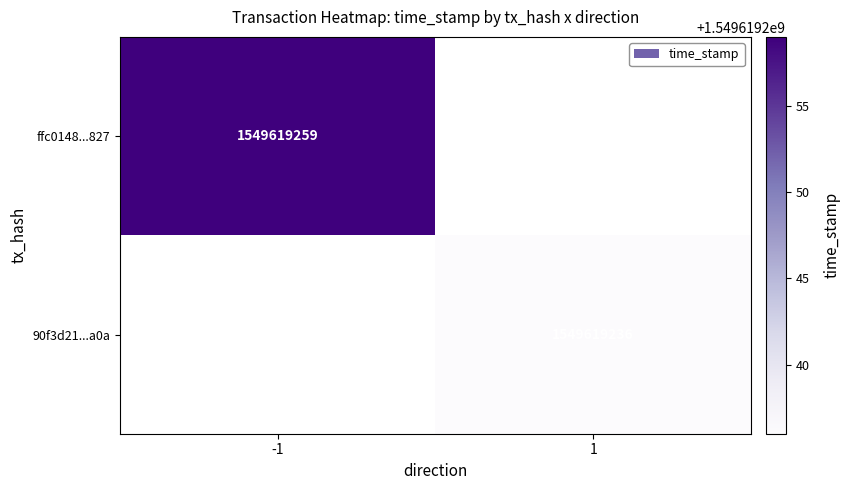

Is the value of 90f3d2134da8c192d9ccda353da1692936cbc0a at time_stamp greater than the value of ffc0148fef9a4de311acc756634503e12e7b827 at time_stamp?

No